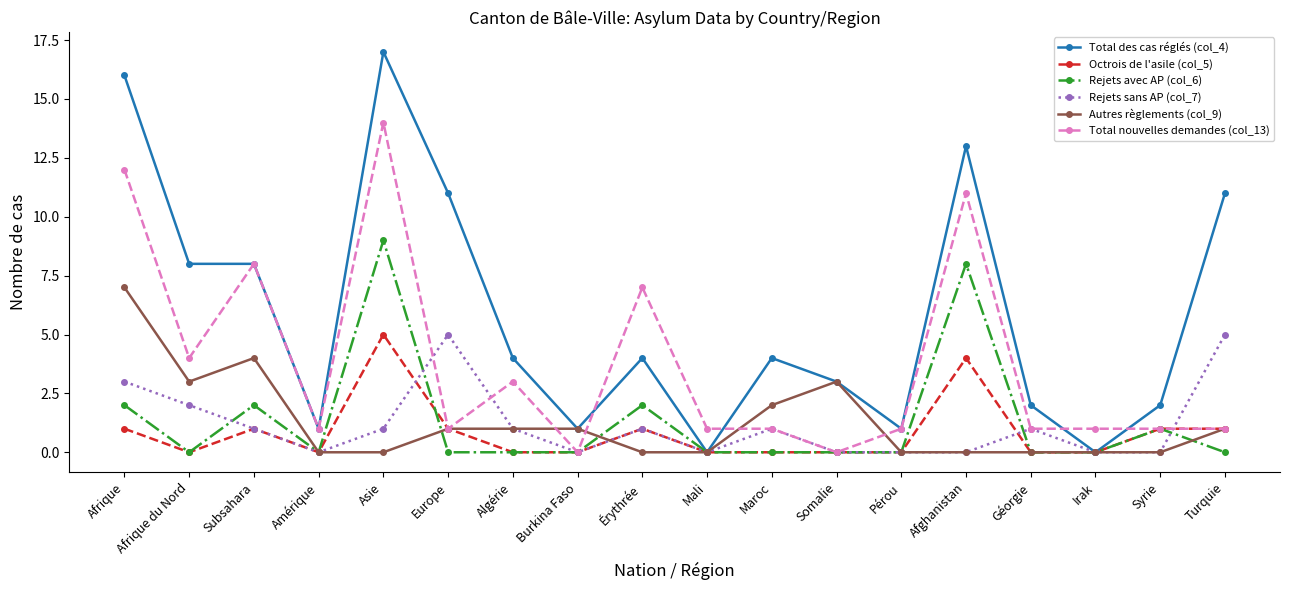

The value of Octrois de l'asile (col_5) at Somalie is 2. True or false?

False